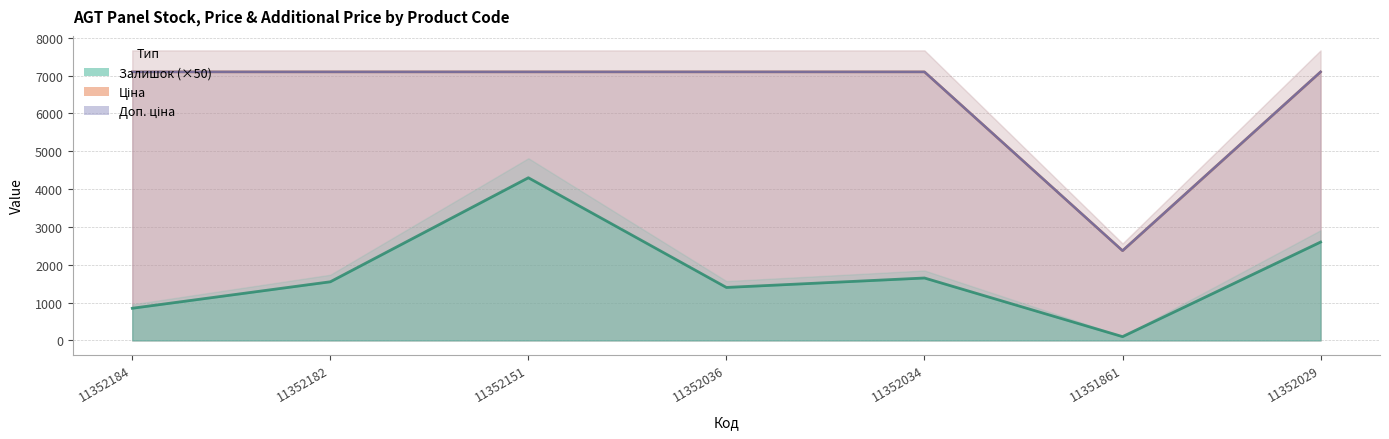

What is the average value of the Ціна series?

6423.6